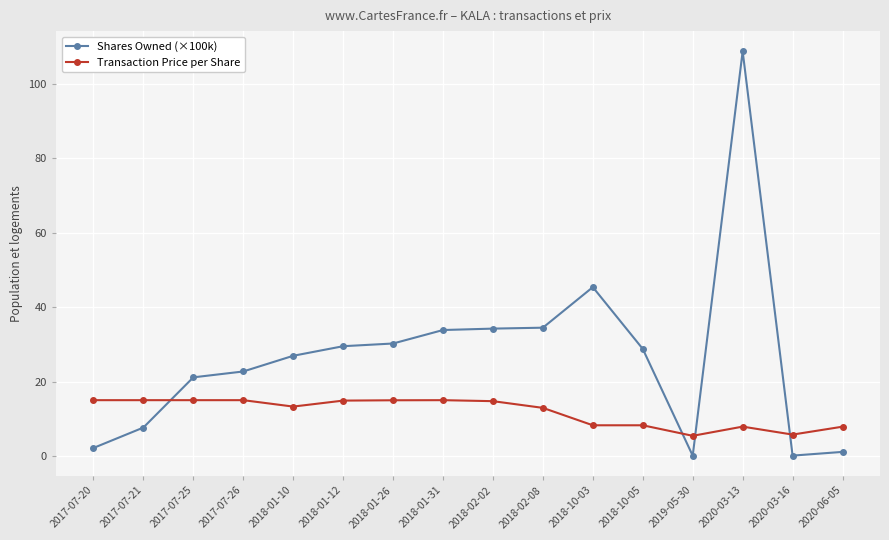

List the series in order of their peak value, lowest first.

Transaction Price per Share, Shares Owned (×100k)